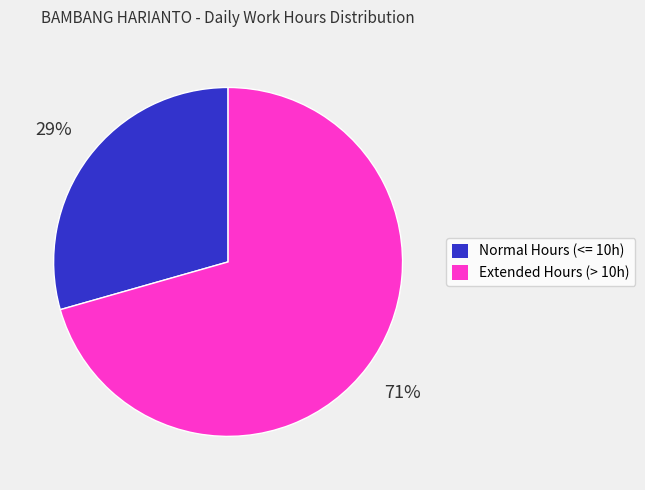

To the nearest percent, what is the average slice percentage?

50%